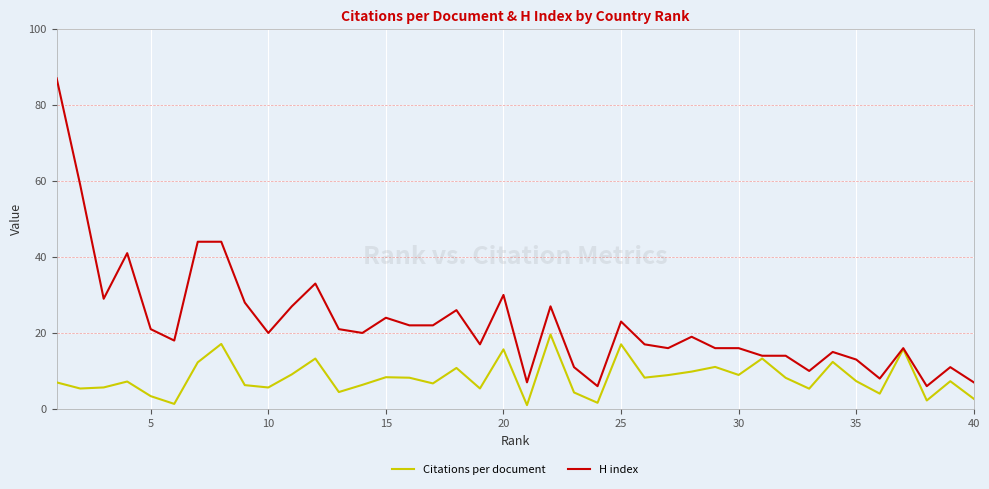

Which series has the largest range (max minus min)?

H index